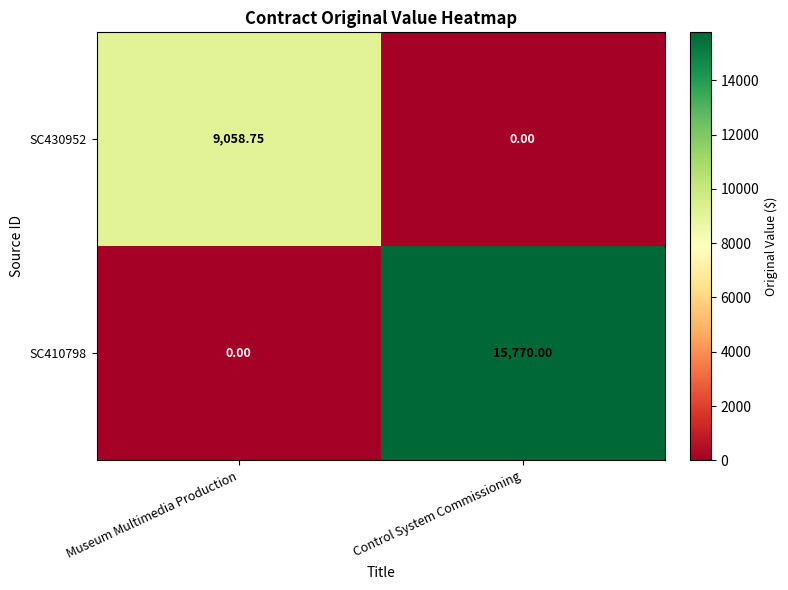

How many values in the SC410798 series are below 15770?

1